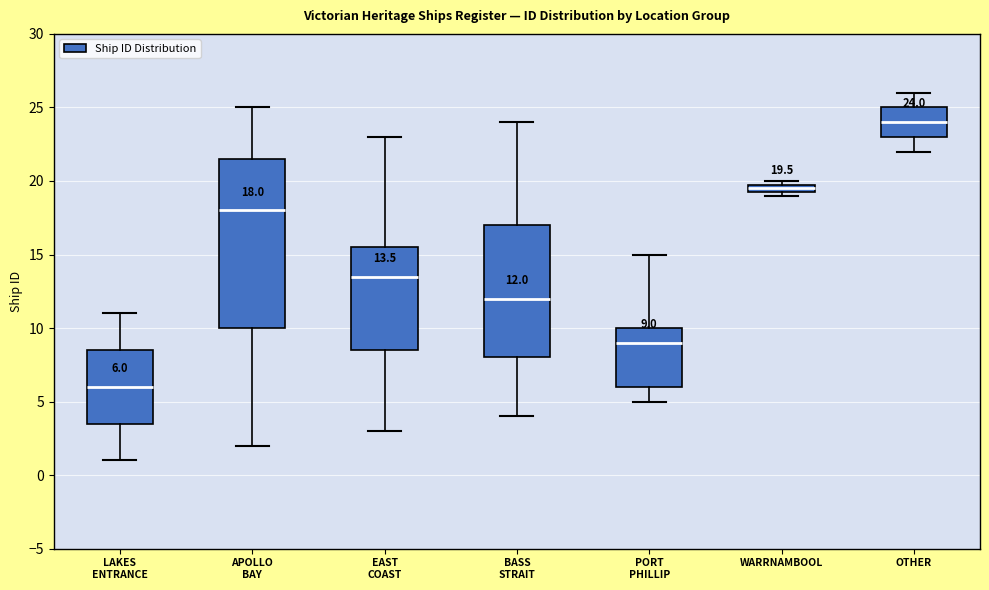

Which box's median line is the highest?

OTHER